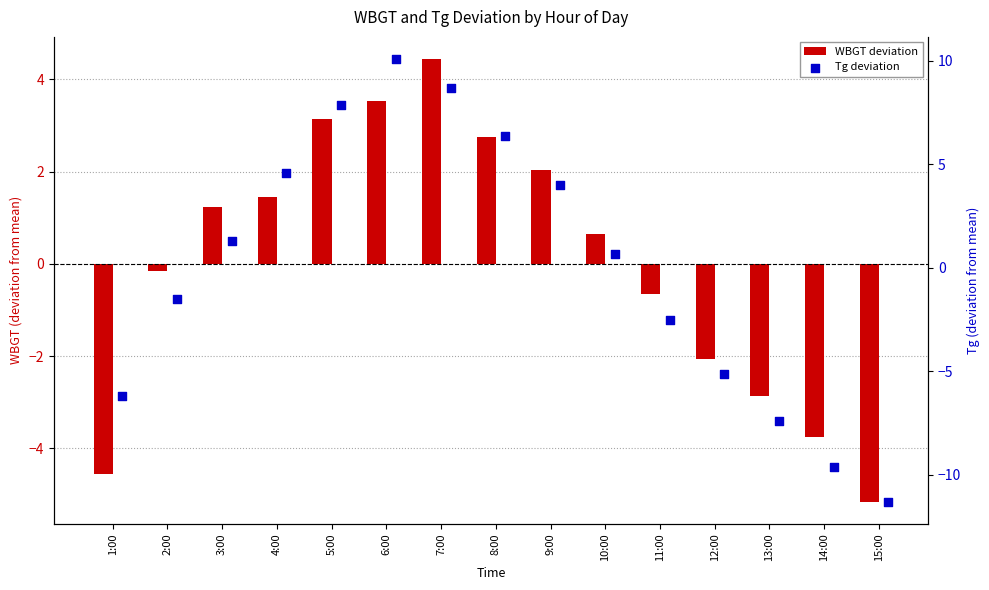

What is the total value across all series at 15:00?

-16.5